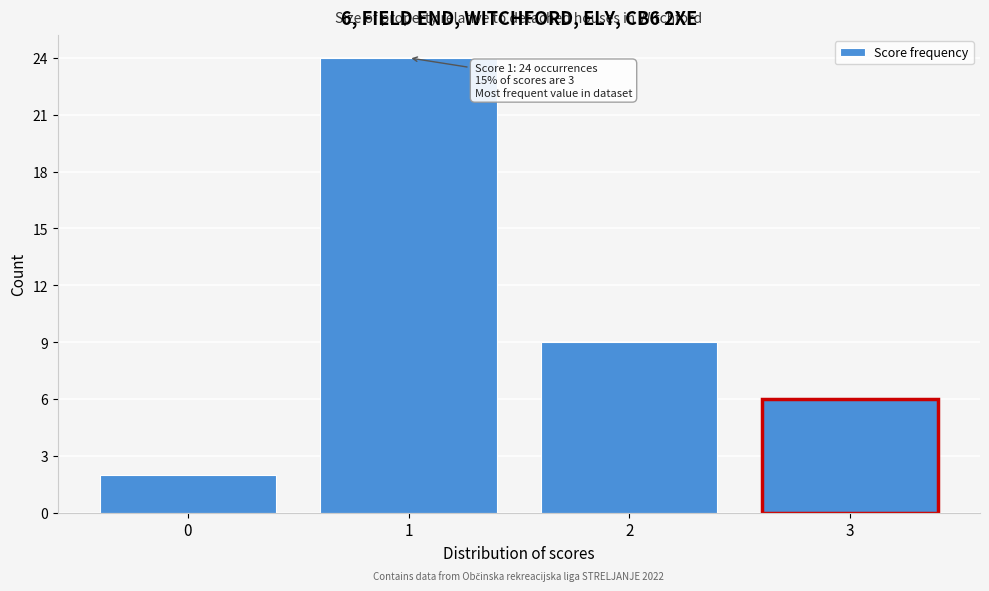

Reading right to left, extract all data points from this chart.

3=6	2=9	1=24	0=2